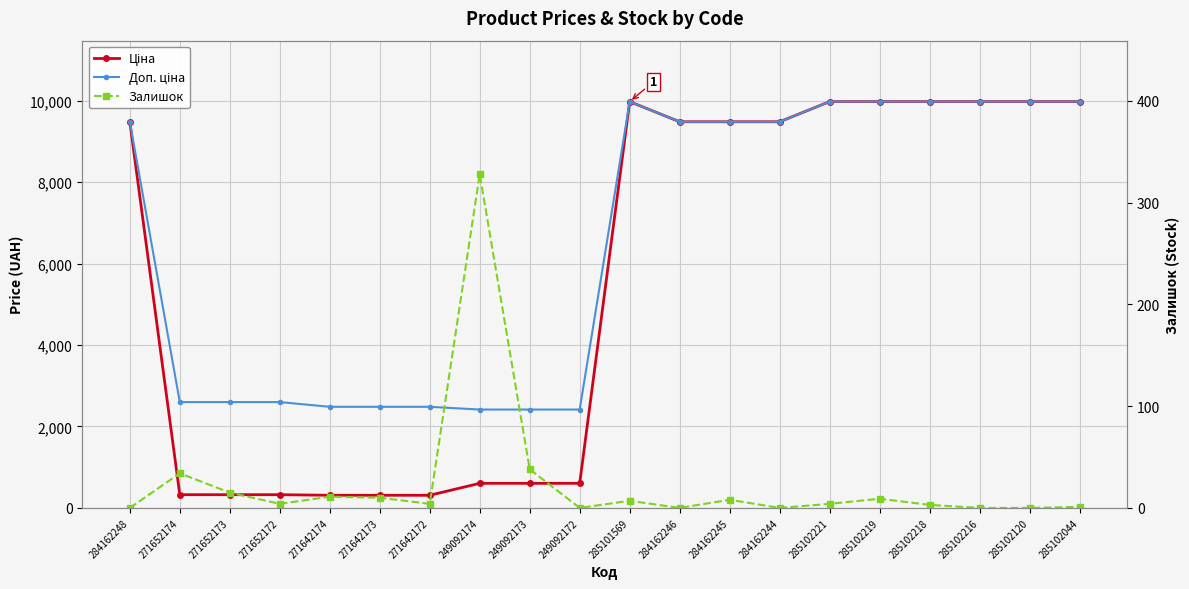

Which series has the largest total across all categories?

Доп. ціна